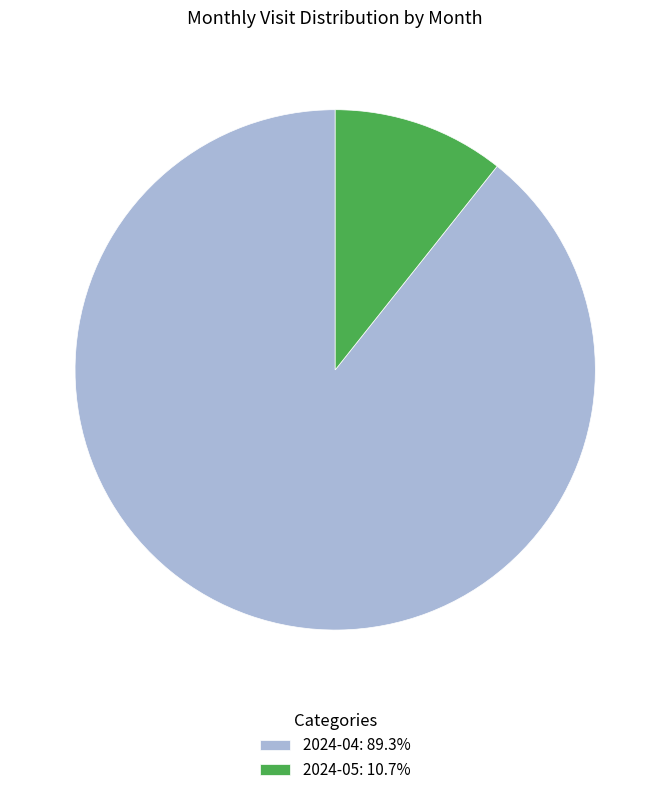

Is it true that 2024-05 is 11% of the pie?

True